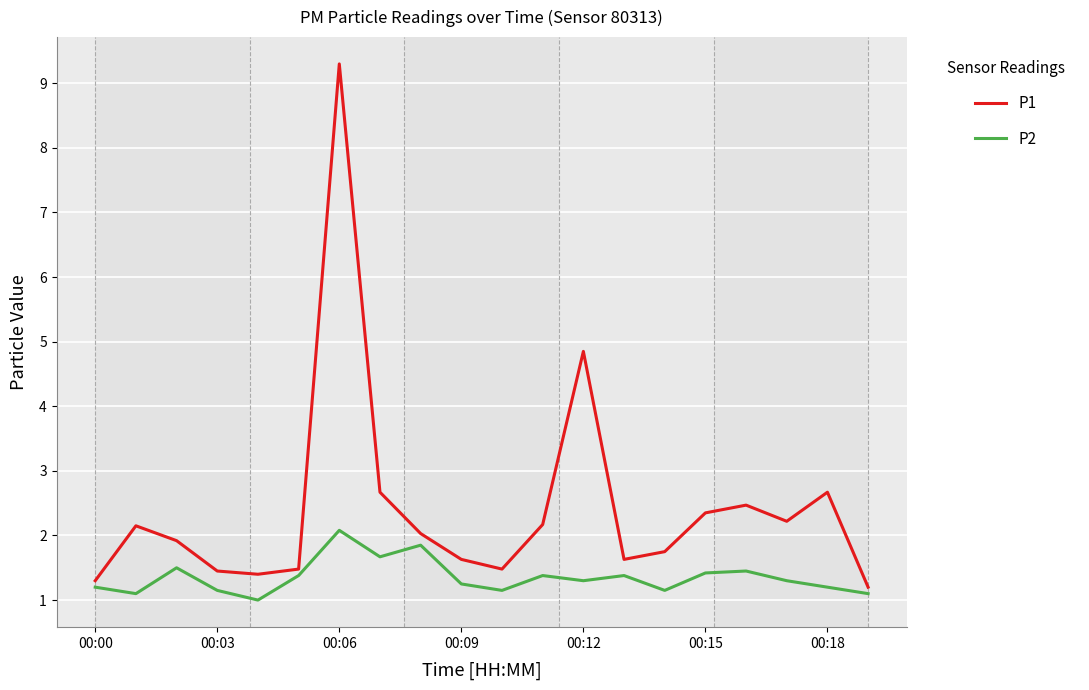

How many interior local valleys does the P1 series have?

4